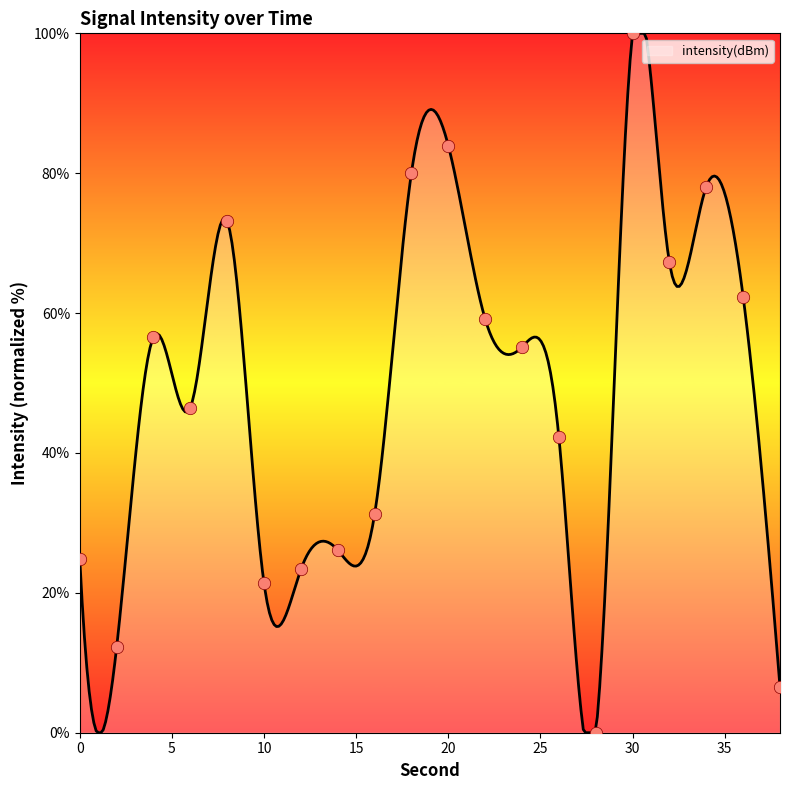

What is the change in value from 12 to 32?

+43.9